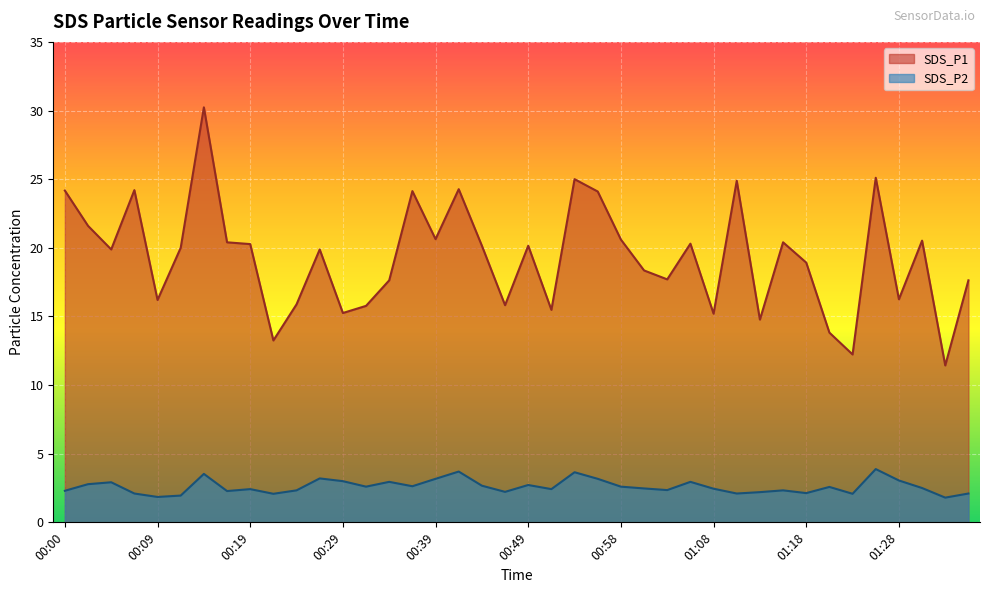

Between 01:28 and 01:16, which is larger?

01:16